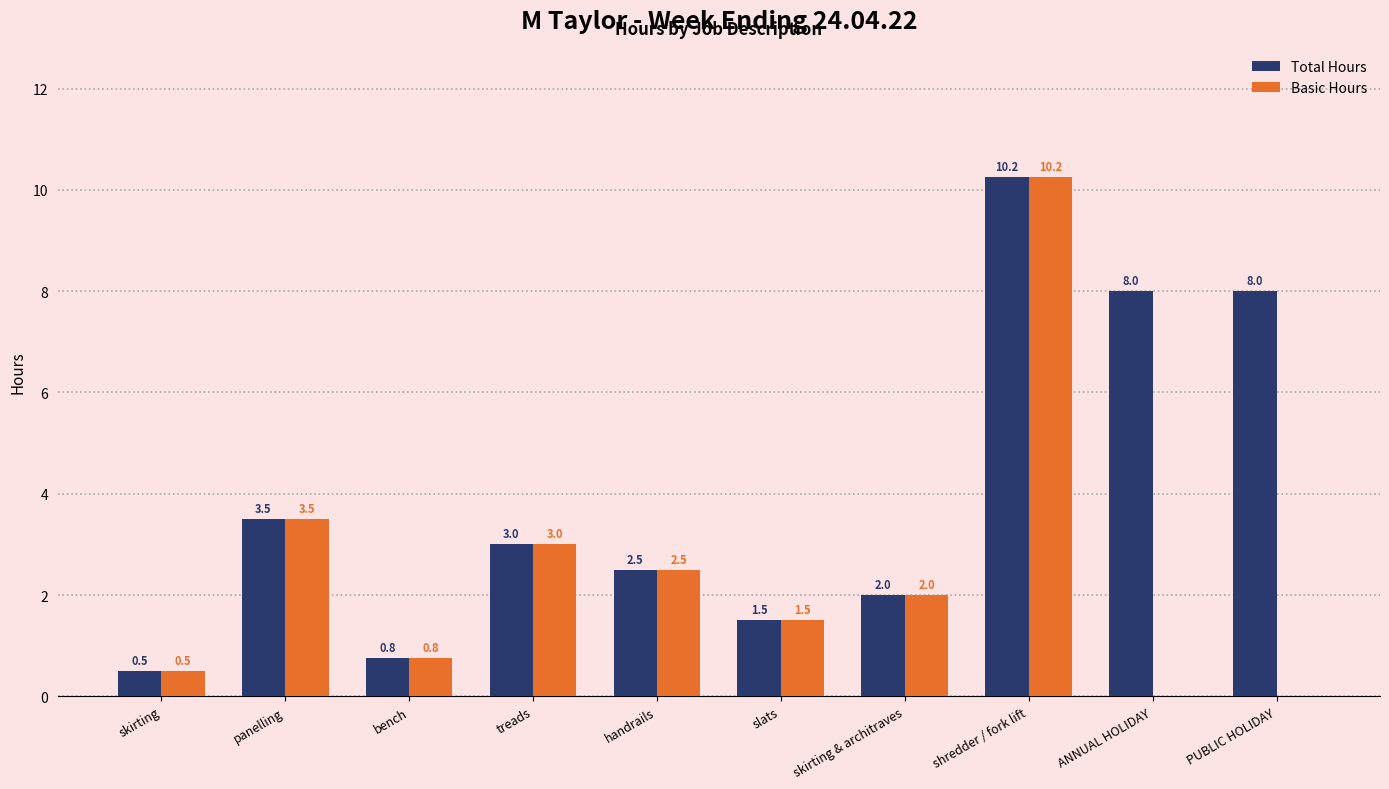

How many series are shown in this chart?

2